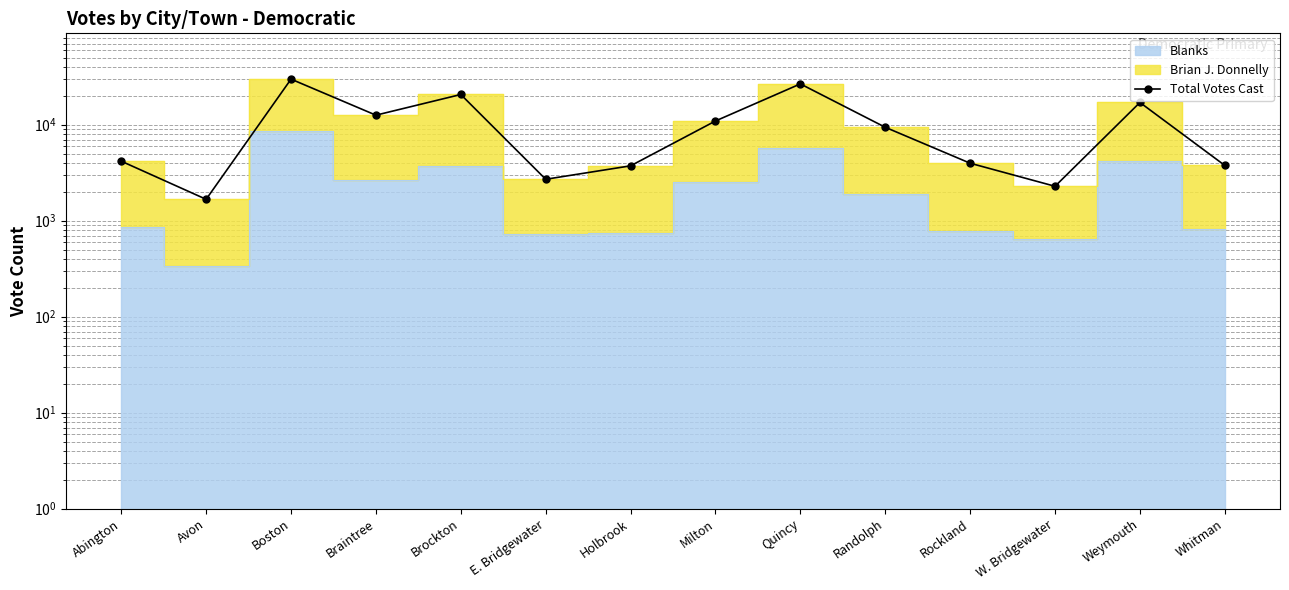

At which category does the chart reach its peak across all series?

Boston